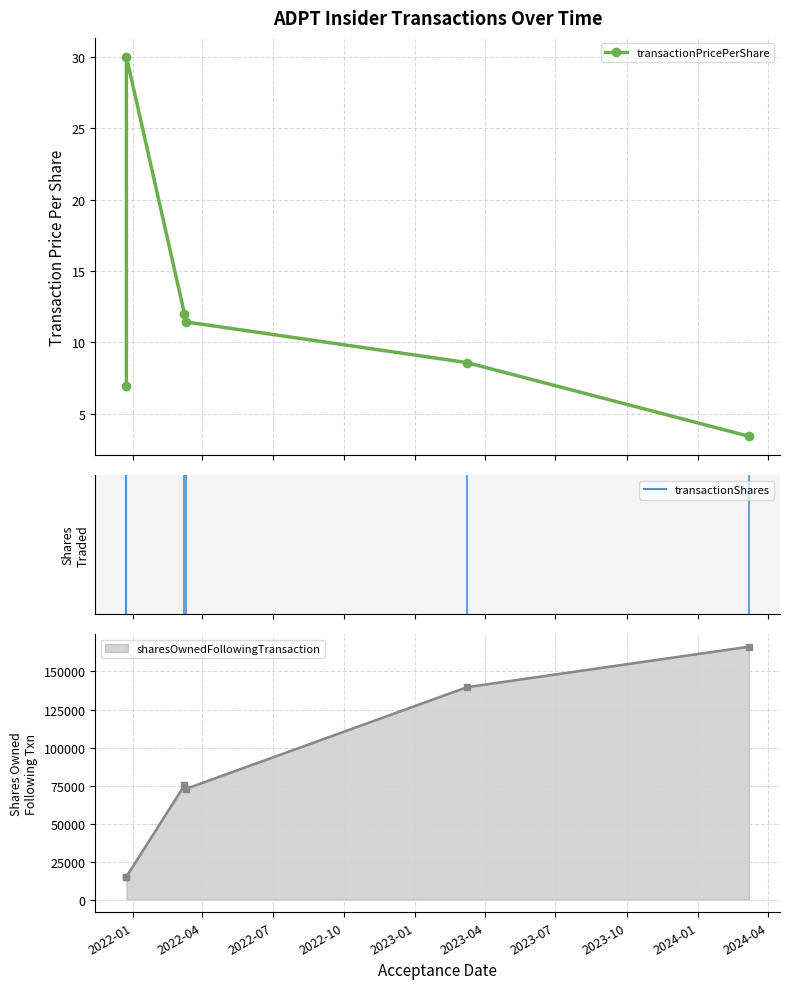

How many values in the sharesOwnedFollowingTransaction series exceed 75246?

2